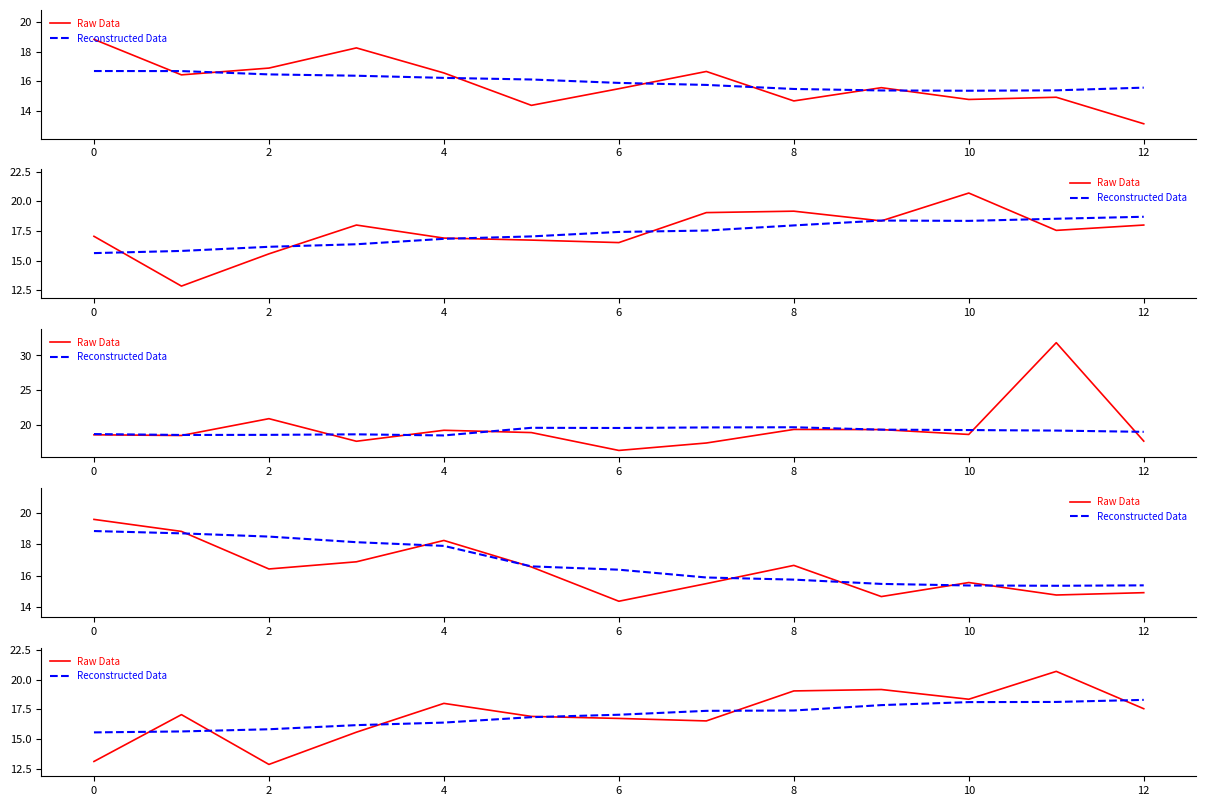

Which has a higher value, 11 or 10?

11